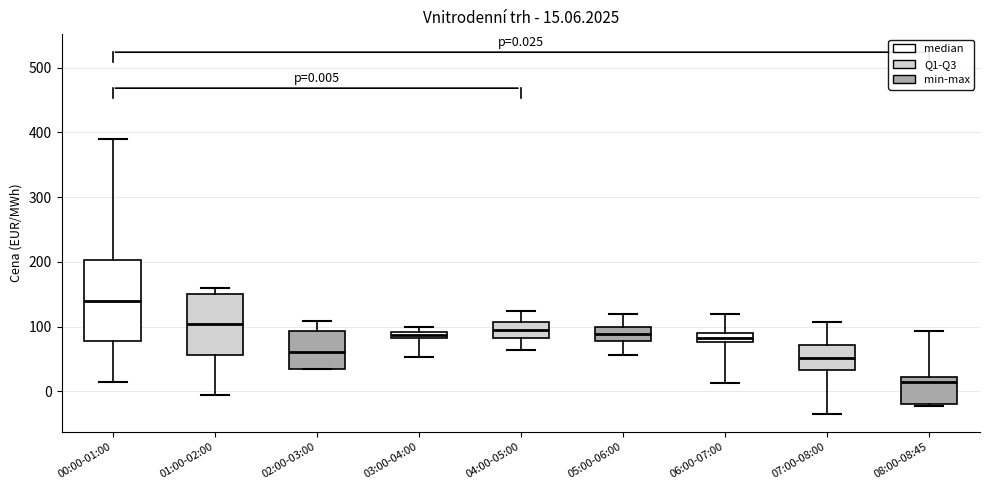

Comparing the boxes themselves (not the whiskers), which one is the tallest?

00:00-01:00